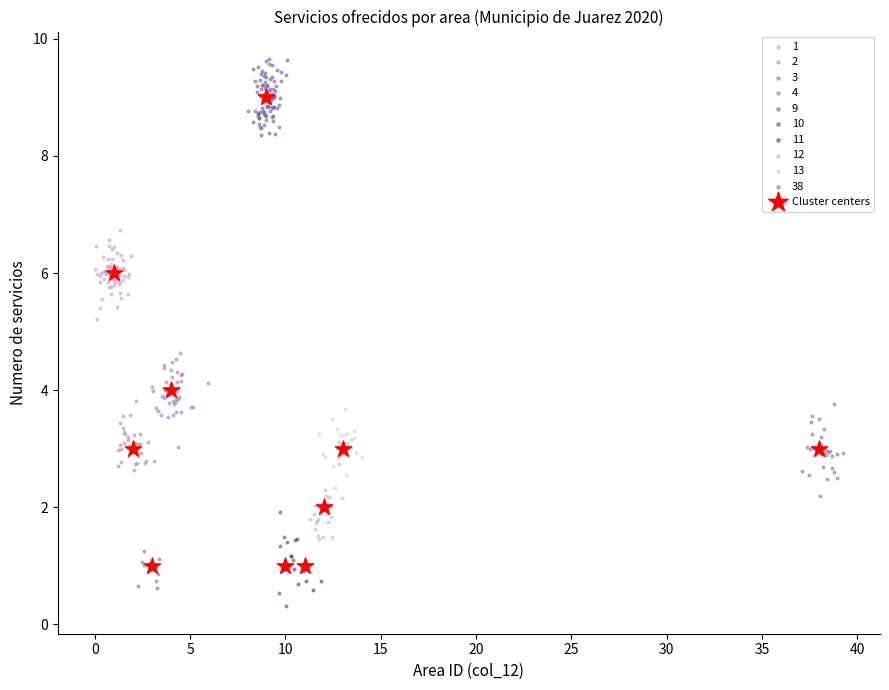

Which series contains the highest Y value?

9